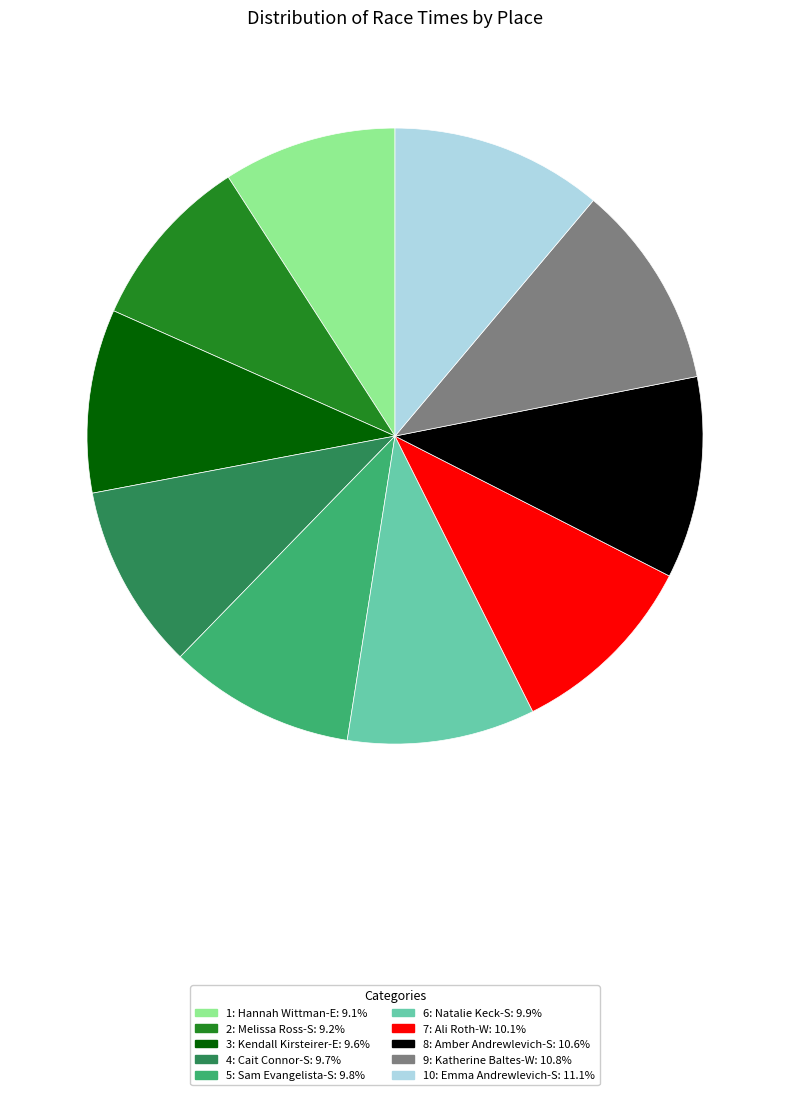

Is it true that 5: Sam Evangelista-S is 23% of the pie?

False